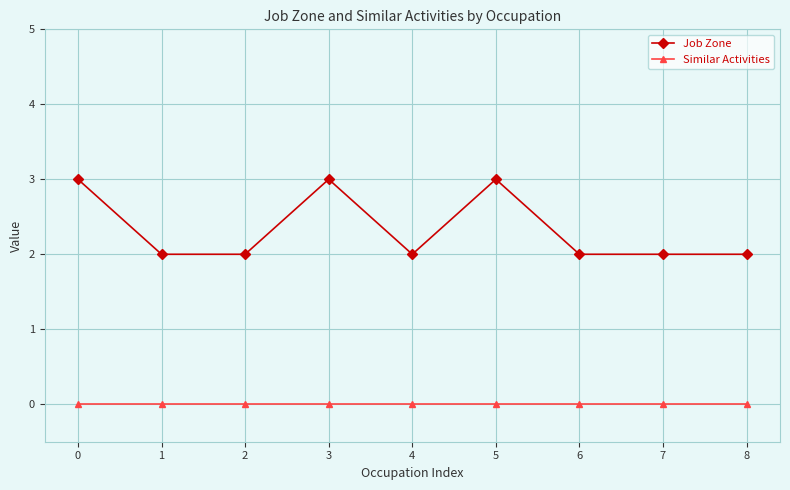

Between 1 and 5, which series saw the biggest shift?

Job Zone